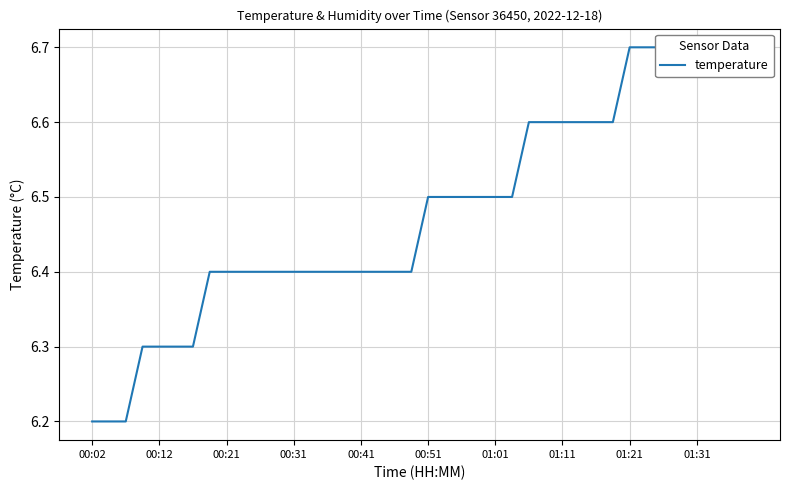

At which category does the chart reach its minimum across all series?

00:02